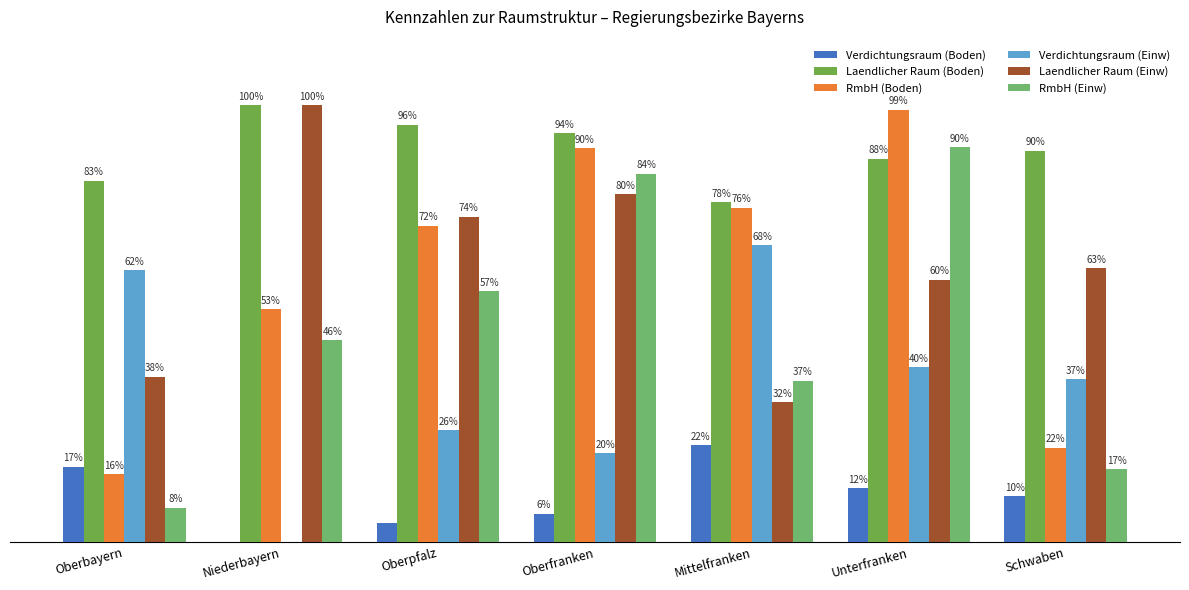

At which label does Verdichtungsraum (Boden) first exceed 10?

Oberbayern